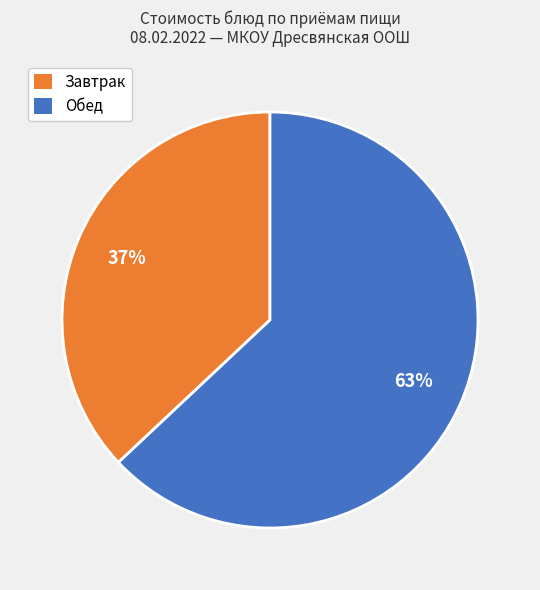

Is there any slice that represents more than half of the pie?

Yes